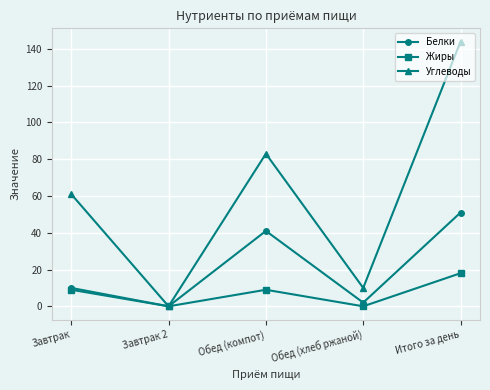

At which label does Жиры reach its peak?

Итого за день